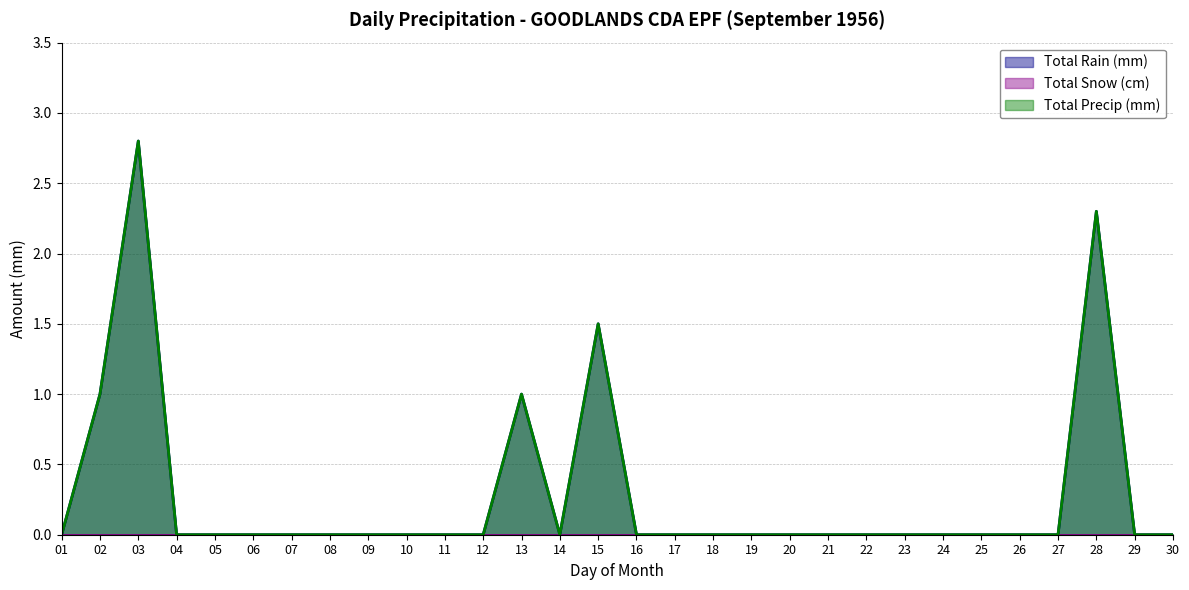

True or false: Total Precip (mm) has a value of 0.0 at 11.

True